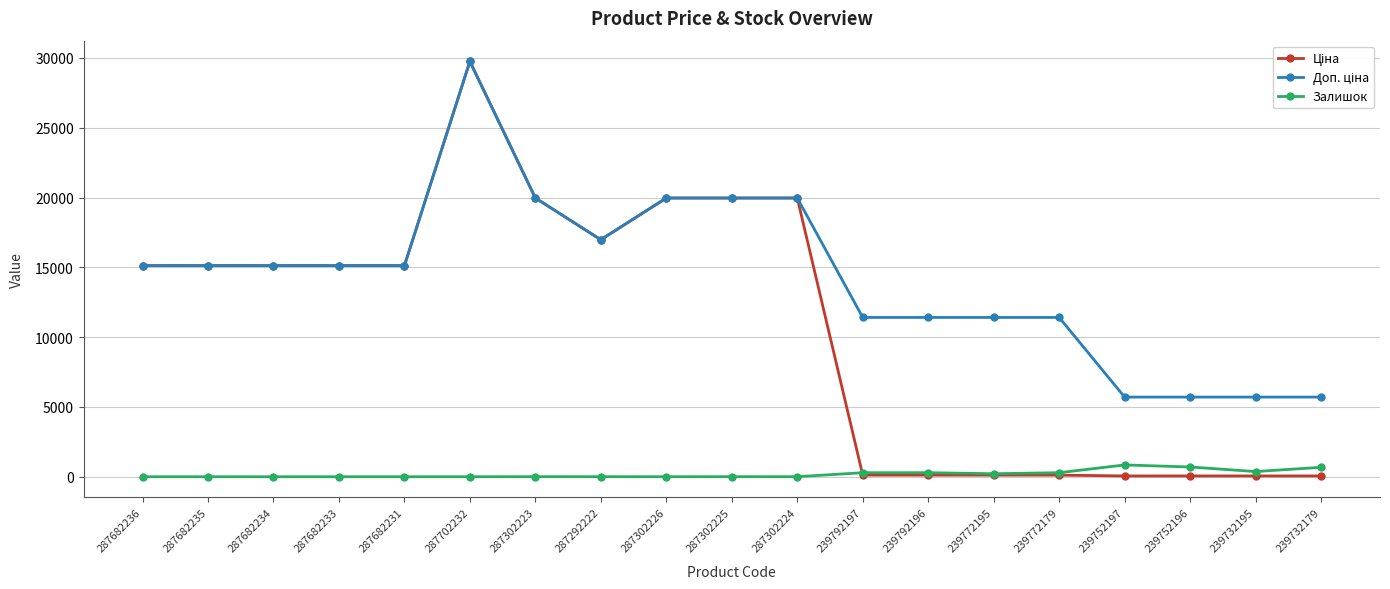

What is the highest value of the Залишок series?

845.0